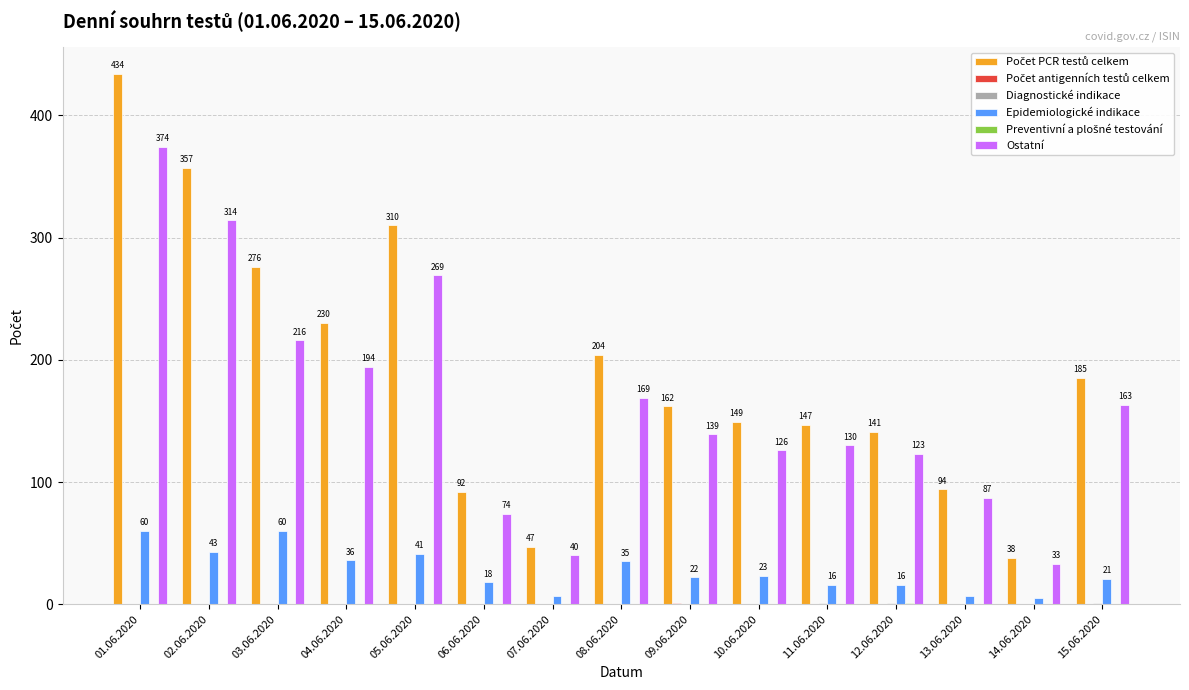

What is the greatest value displayed?

434